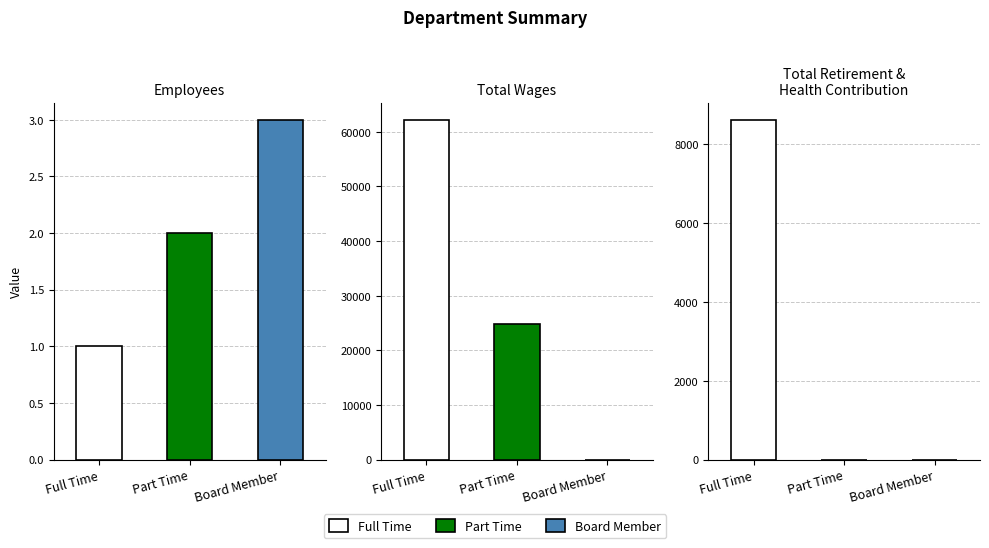

Rank the series at Full Time from lowest to highest value.

Employees, Total Retirement & Health Contribution, Total Wages